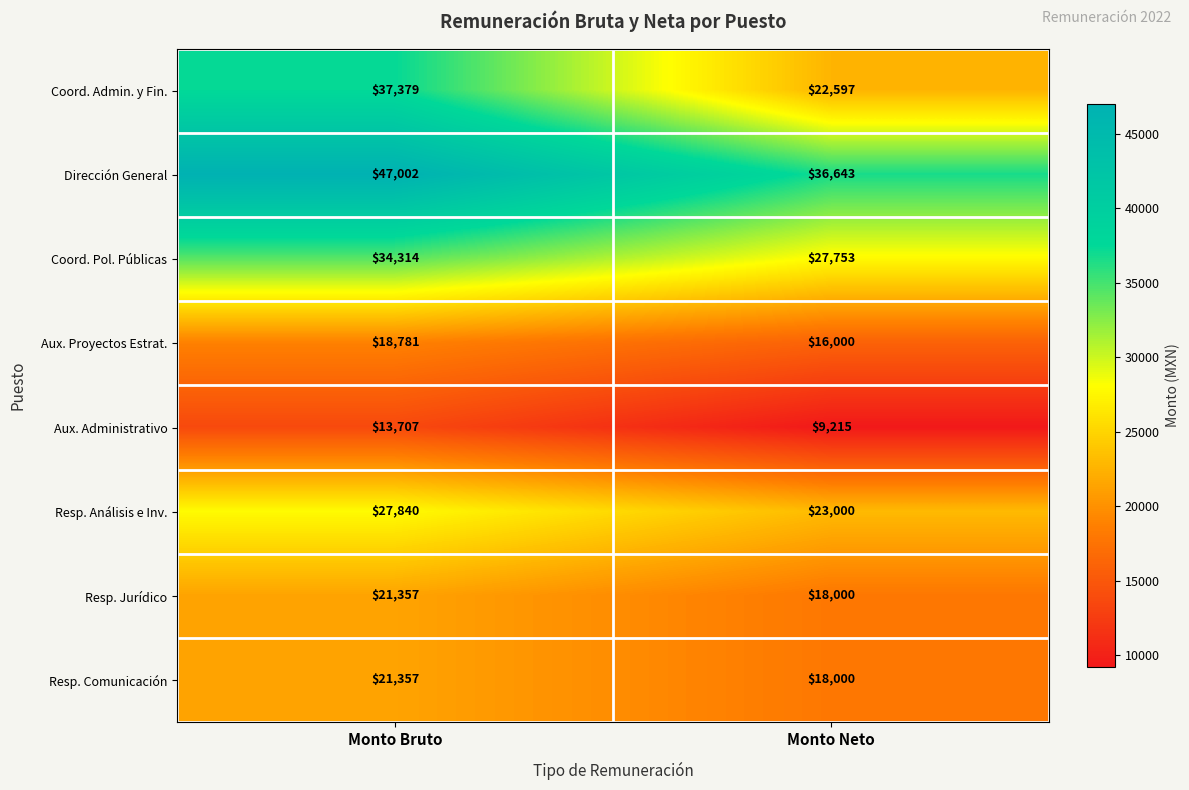

Reading right to left, extract all data points from this chart.

Coord. Admin. y Fin.: Monto Neto=22597	Monto Bruto=37379
Dirección General: Monto Neto=36643	Monto Bruto=47002
Coord. Pol. Públicas: Monto Neto=27753	Monto Bruto=34314
Aux. Proyectos Estrat.: Monto Neto=16000	Monto Bruto=18781
Aux. Administrativo: Monto Neto=9215	Monto Bruto=13707
Resp. Análisis e Inv.: Monto Neto=23000	Monto Bruto=27840
Resp. Jurídico: Monto Neto=18000	Monto Bruto=21357
Resp. Comunicación: Monto Neto=18000	Monto Bruto=21357